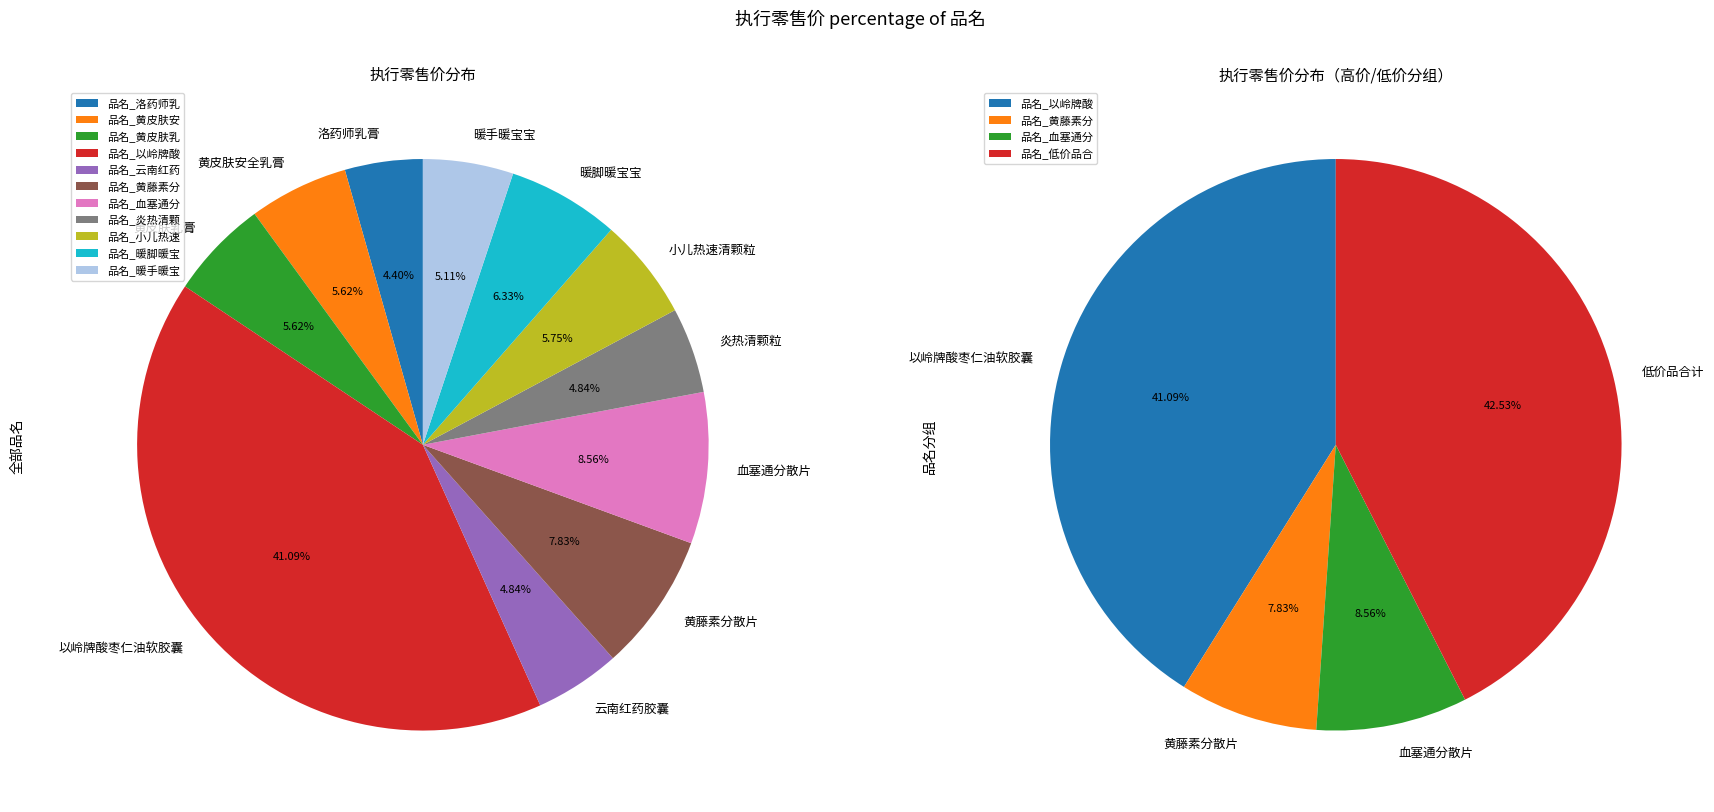

Does 黄皮肤安全乳膏 account for over 50% of the chart?

No